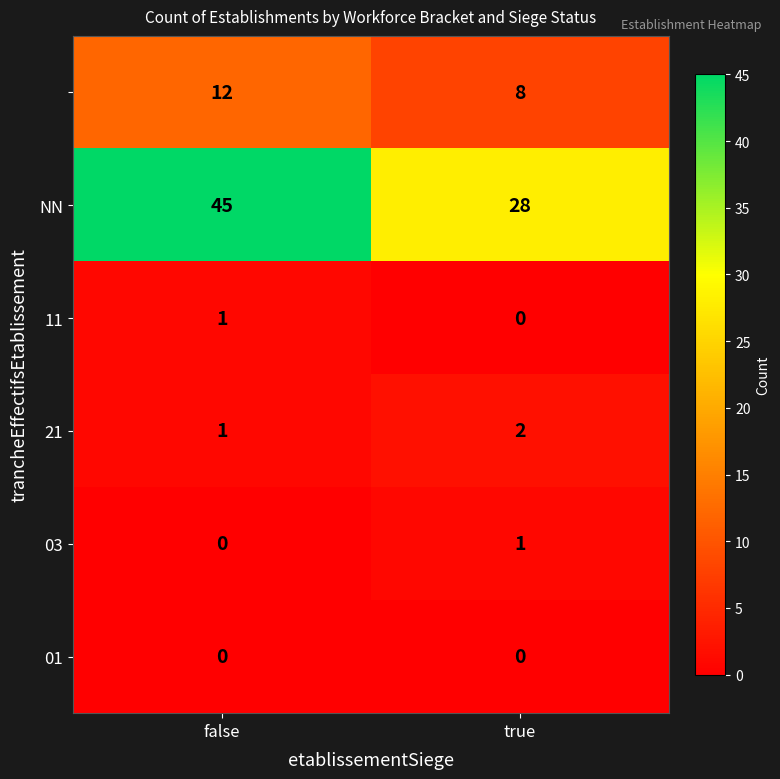

At how many categories does at least one series exceed 16?

2